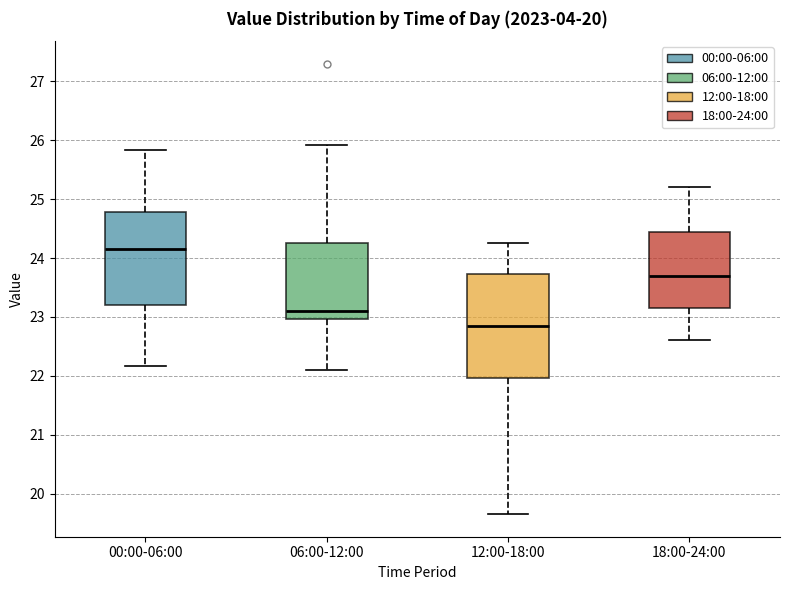

Which box's median line is the lowest?

12:00-18:00